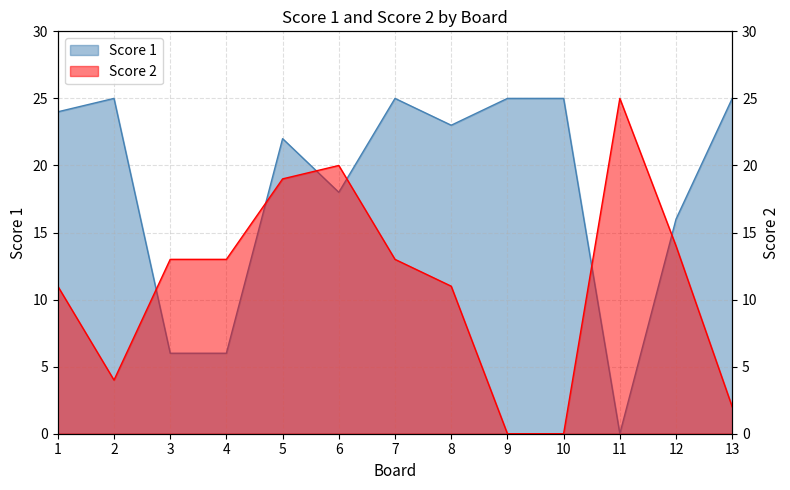

At which category is the sum across all series the highest?

5